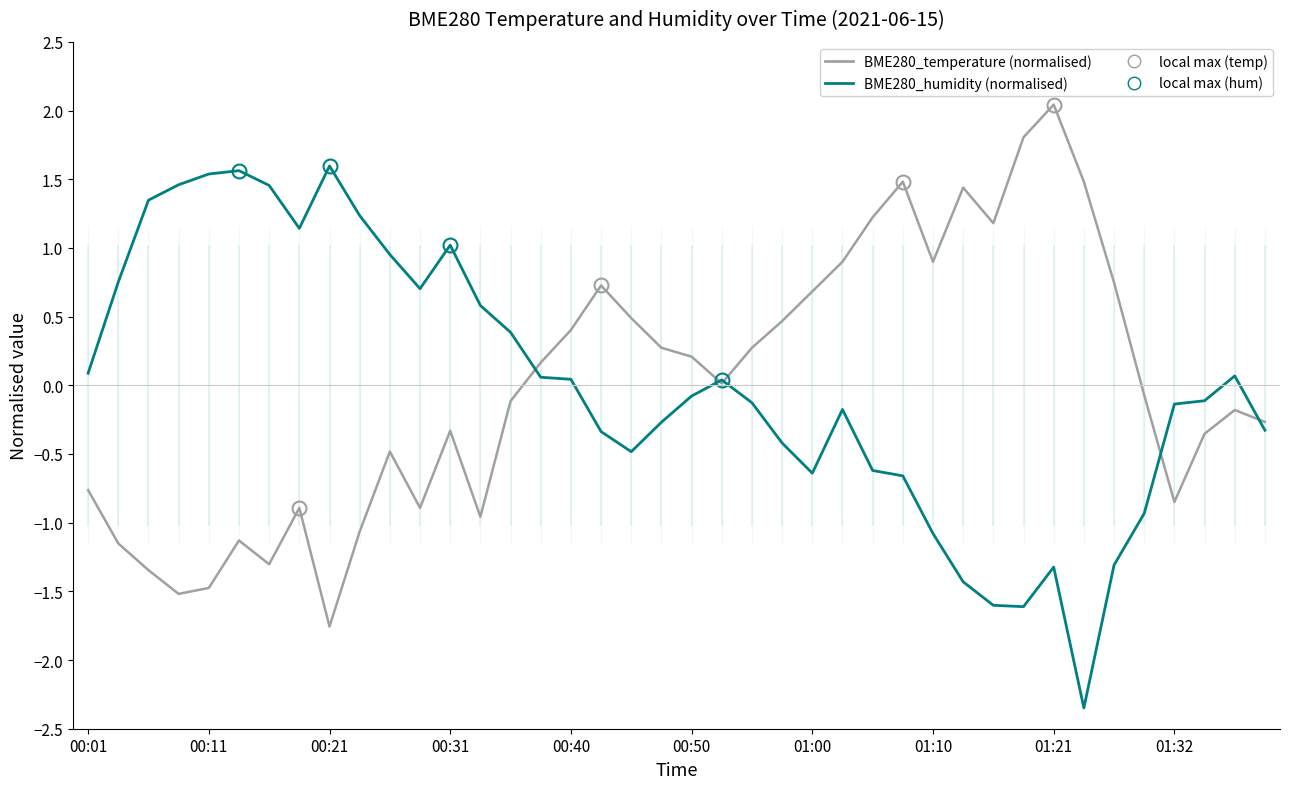

How many lines are shown in the chart?

2